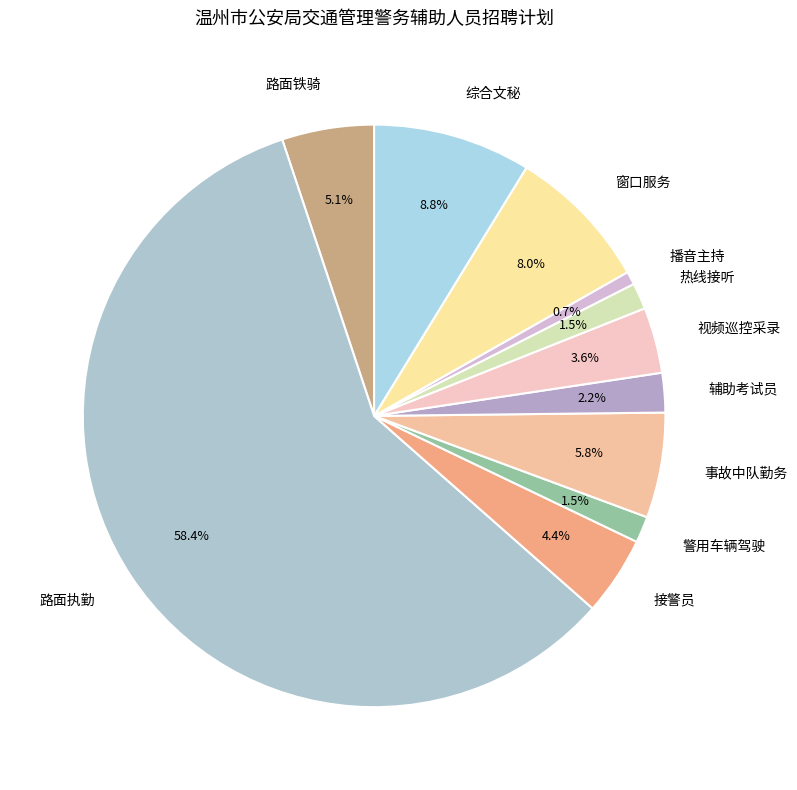

Which slice is the smallest?

播音主持